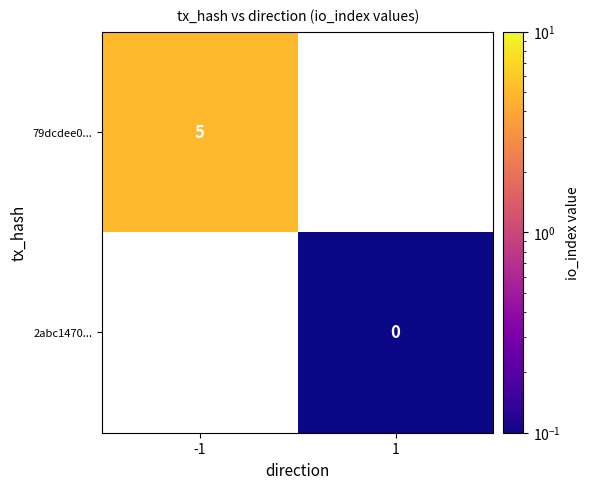

Is it true that 79dcdee0... equals 7 at -1?

False